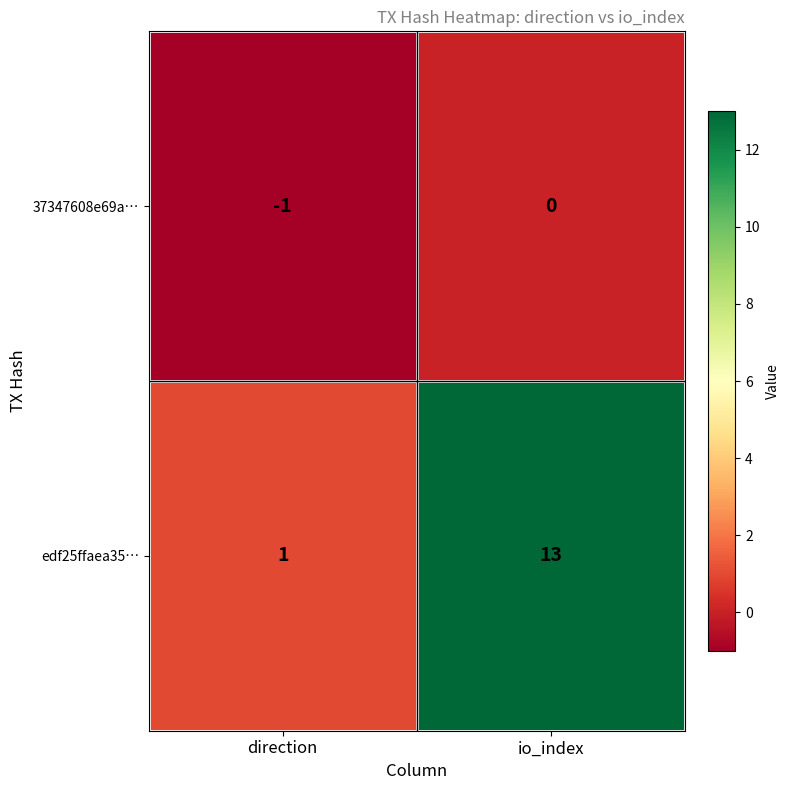

Between direction and io_index, which series saw the biggest shift?

edf25ffaea35…